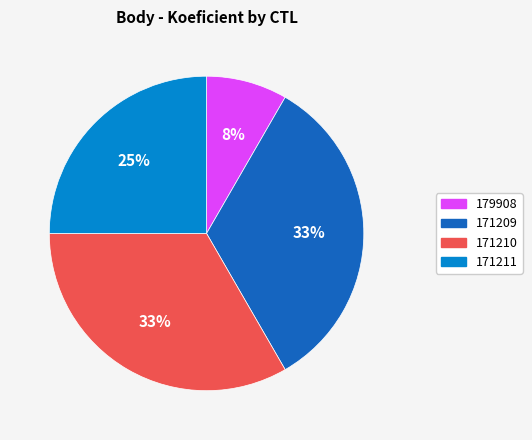

How many slices are in this pie chart?

4